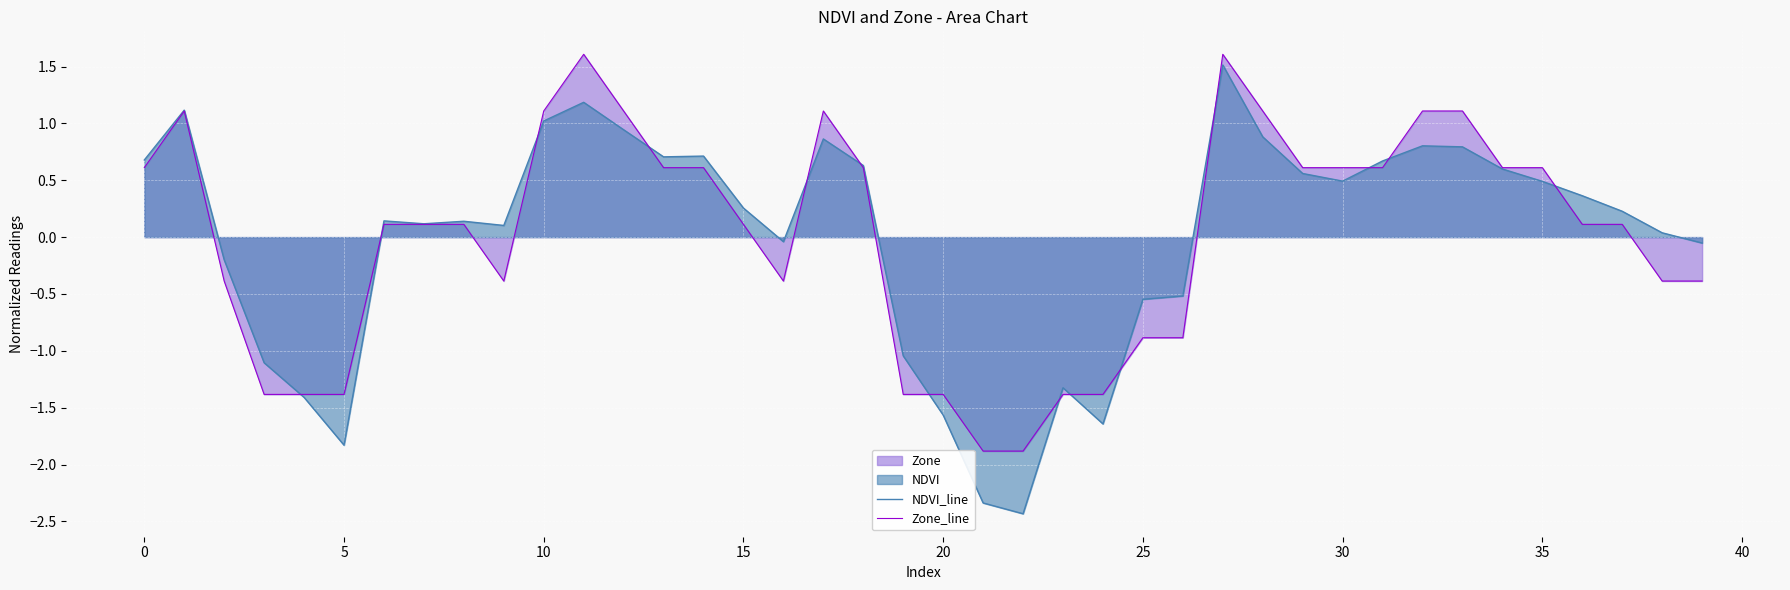

Is it true that Zone_line equals -2.0 at 19?

False